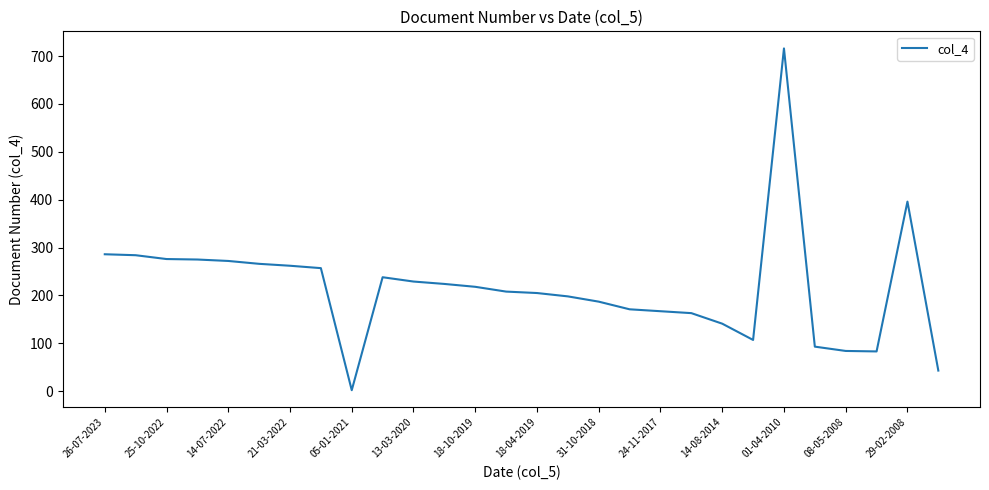

What is the difference between the maximum and minimum values?

714